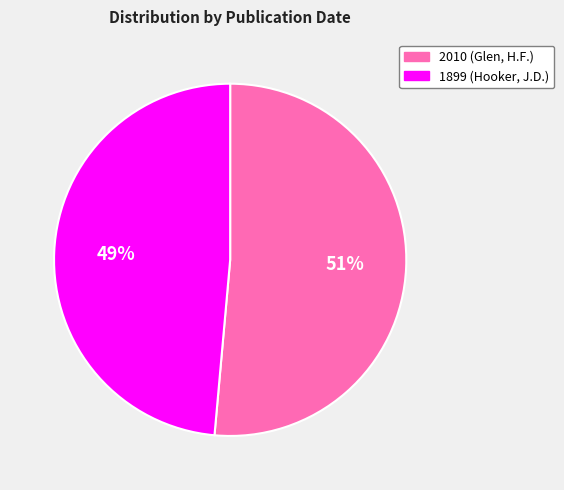

Is there any slice that represents more than half of the pie?

Yes